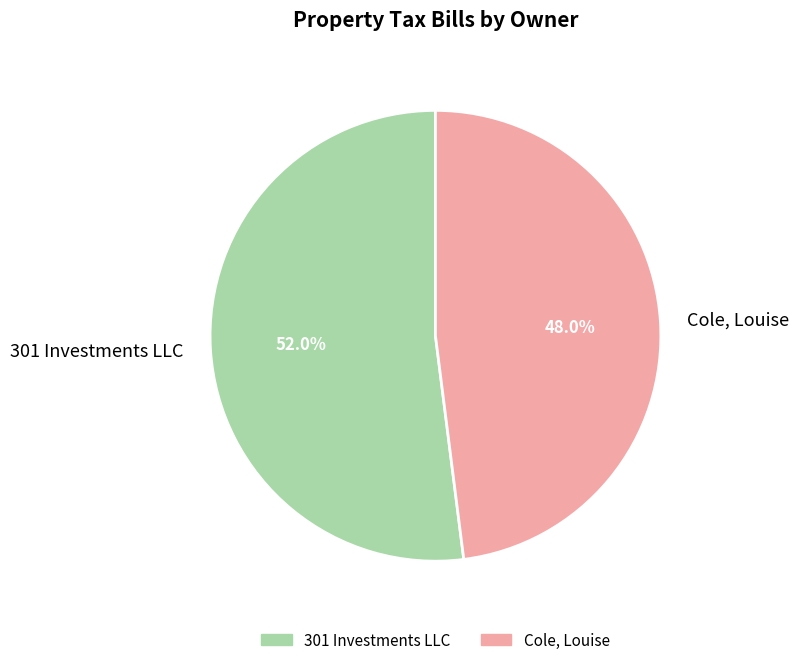

How many slices are in this pie chart?

2